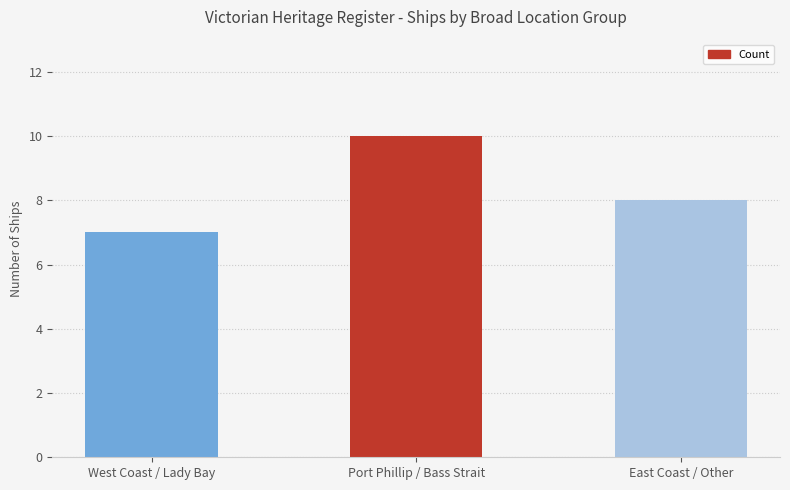

How many distinct data groups are displayed?

1